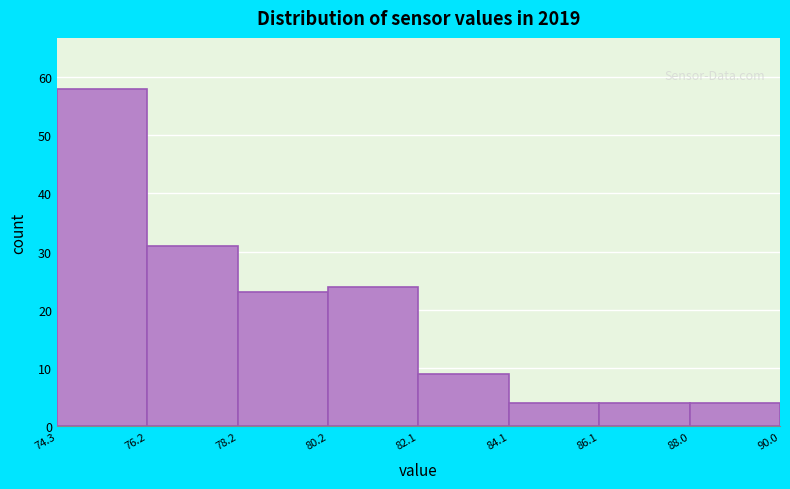

How tall is the bar that spans 86.1 to 88.0 on the x-axis? The values are not printed on the chart, so give them approximately, as read against the axis.

4